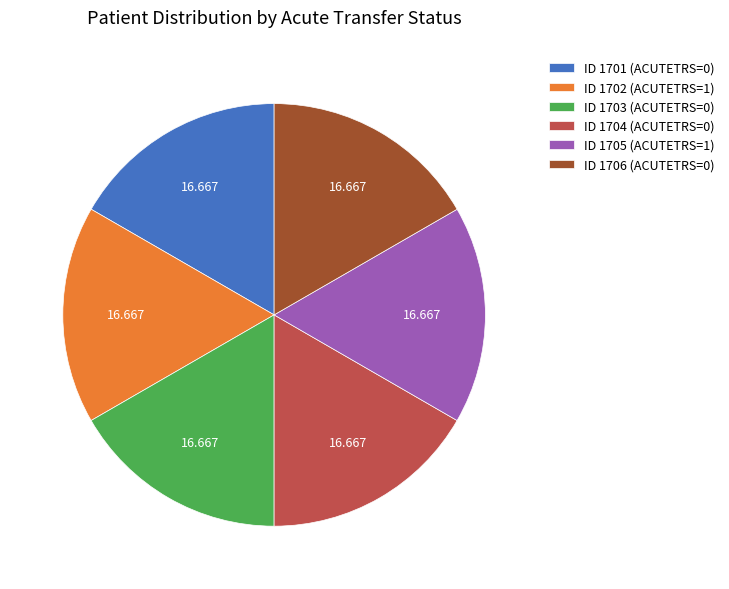

How many slices are in this pie chart?

6